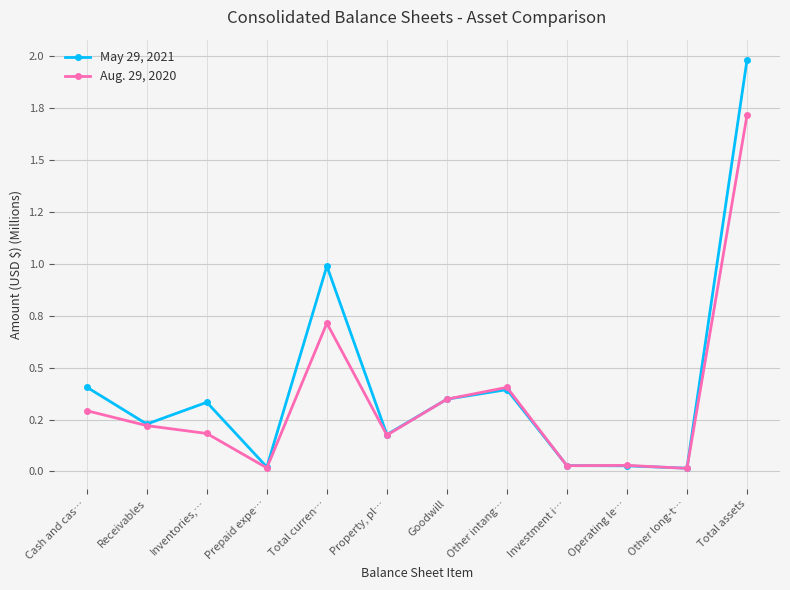

True or false: Aug. 29, 2020 has a value of 0.2 at Property, pl….

False